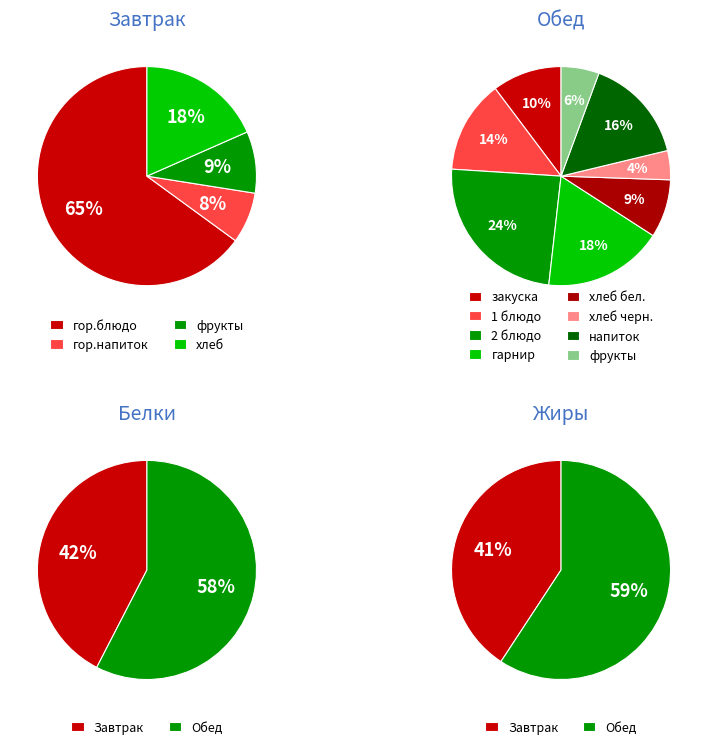

To the nearest percent, what is the average slice percentage?

50%